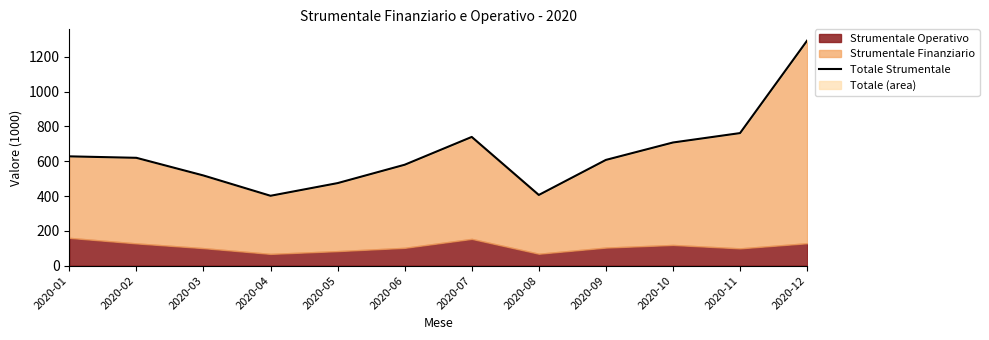

Reading left to right, what are all the values shown in this chart?

2020-01=628.1	2020-02=619.7	2020-03=518.2	2020-04=401.5	2020-05=474.3	2020-06=579.8	2020-07=739.6	2020-08=406.2	2020-09=607.6	2020-10=707.7	2020-11=761.7	2020-12=1293.2